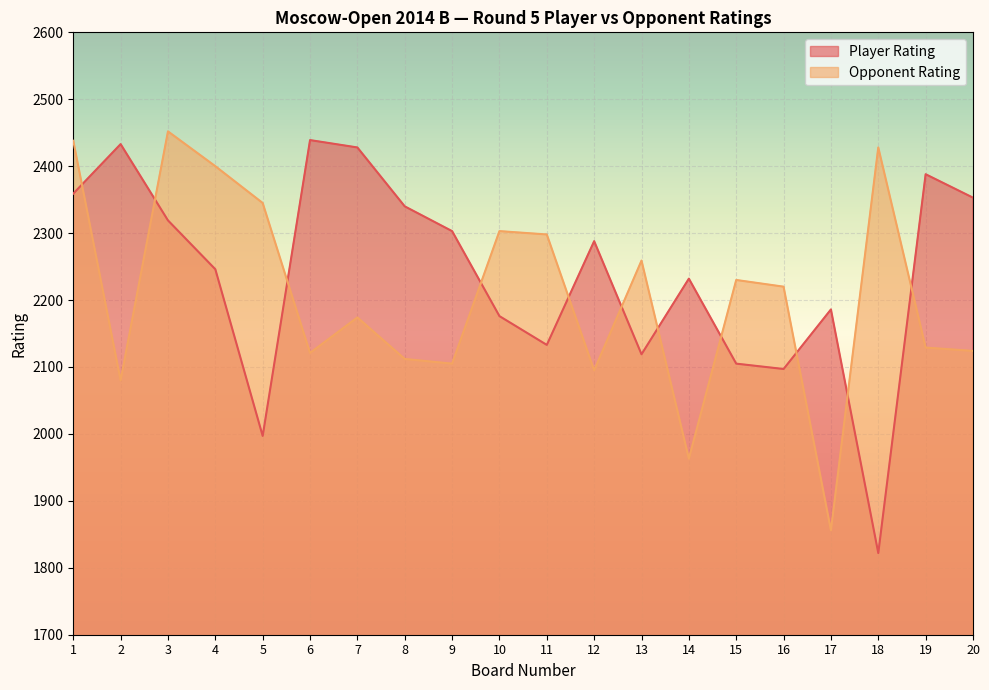

How many lines are shown in the chart?

2